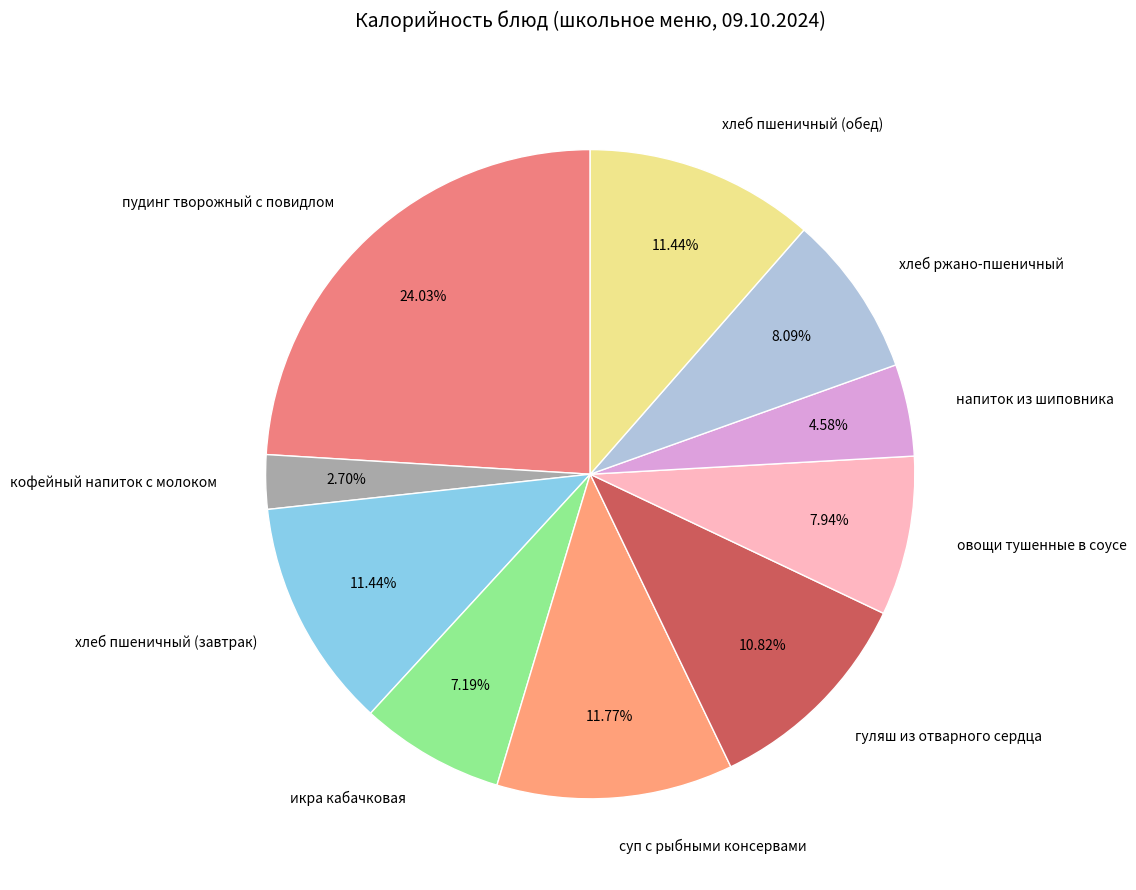

How many slices are in this pie chart?

10